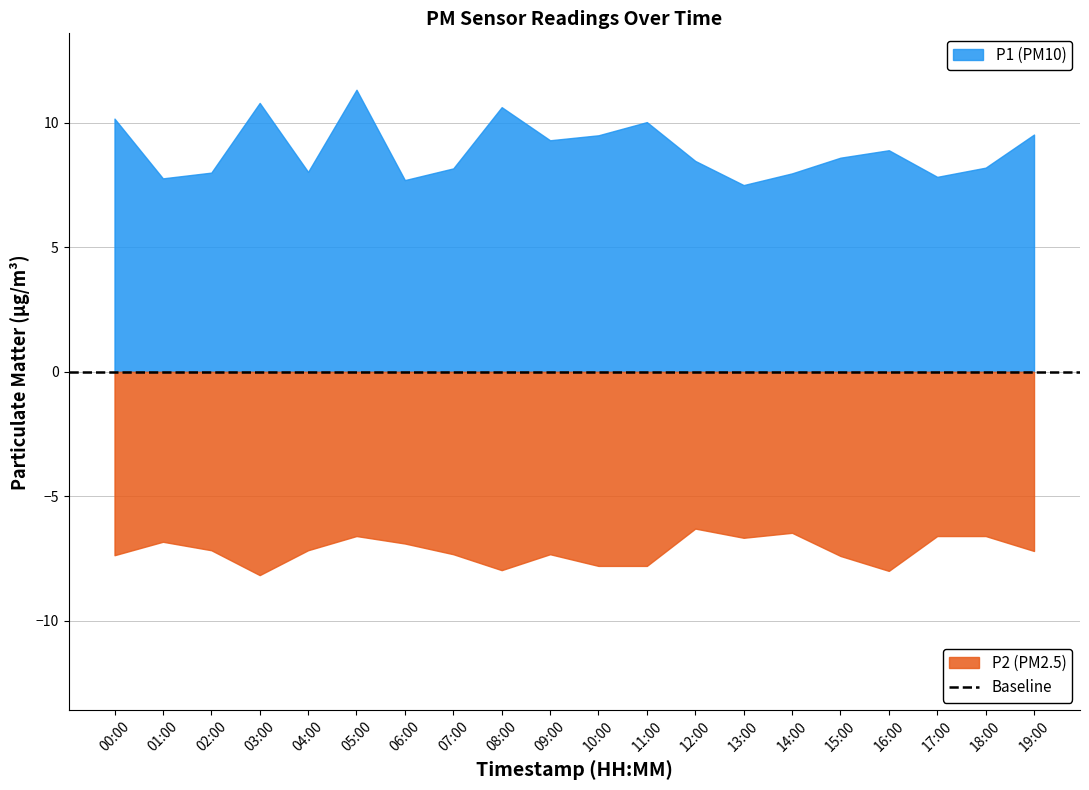

At how many categories does at least one series exceed 11?

1